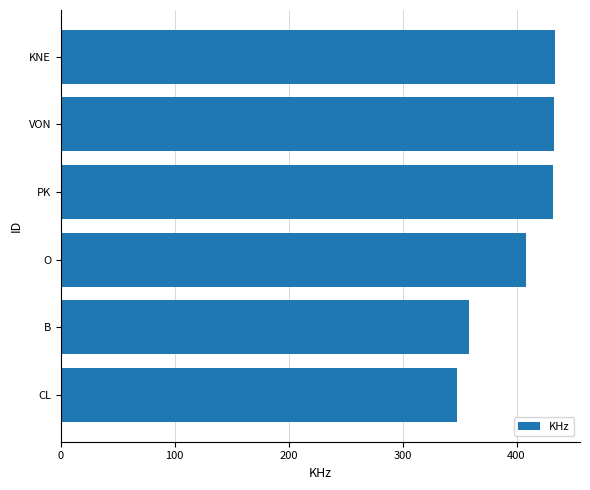

What is the smallest value displayed?

348